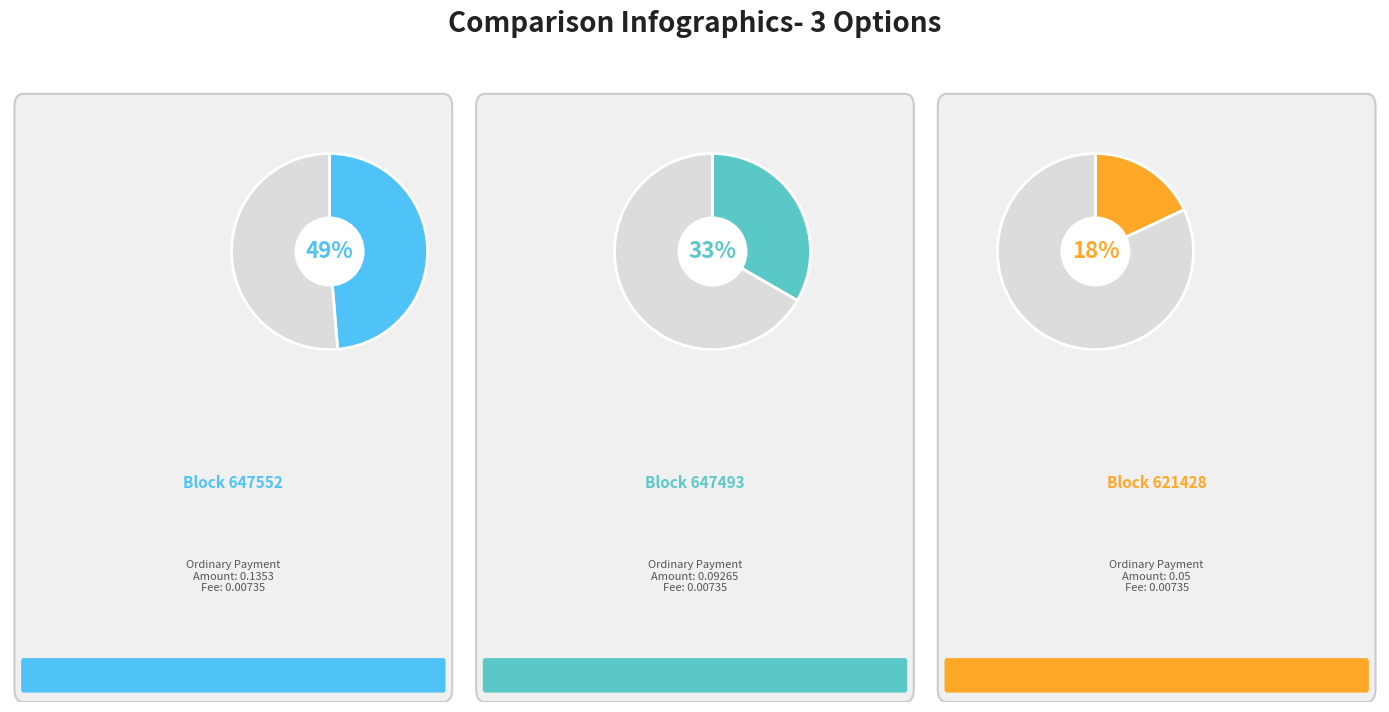

What percentage is the 621428 slice, to the nearest percent?

18%